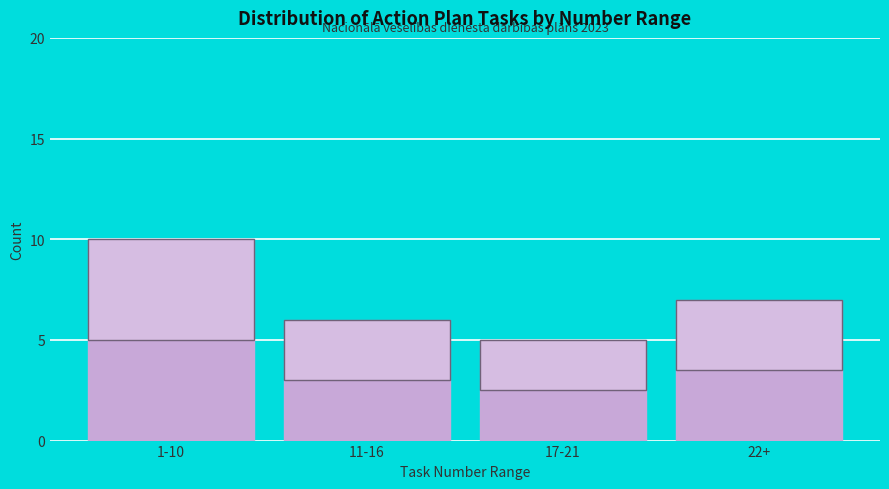

Reading left to right, what are all the values shown in this chart?

1-10=10	11-16=6	17-21=5	22+=7